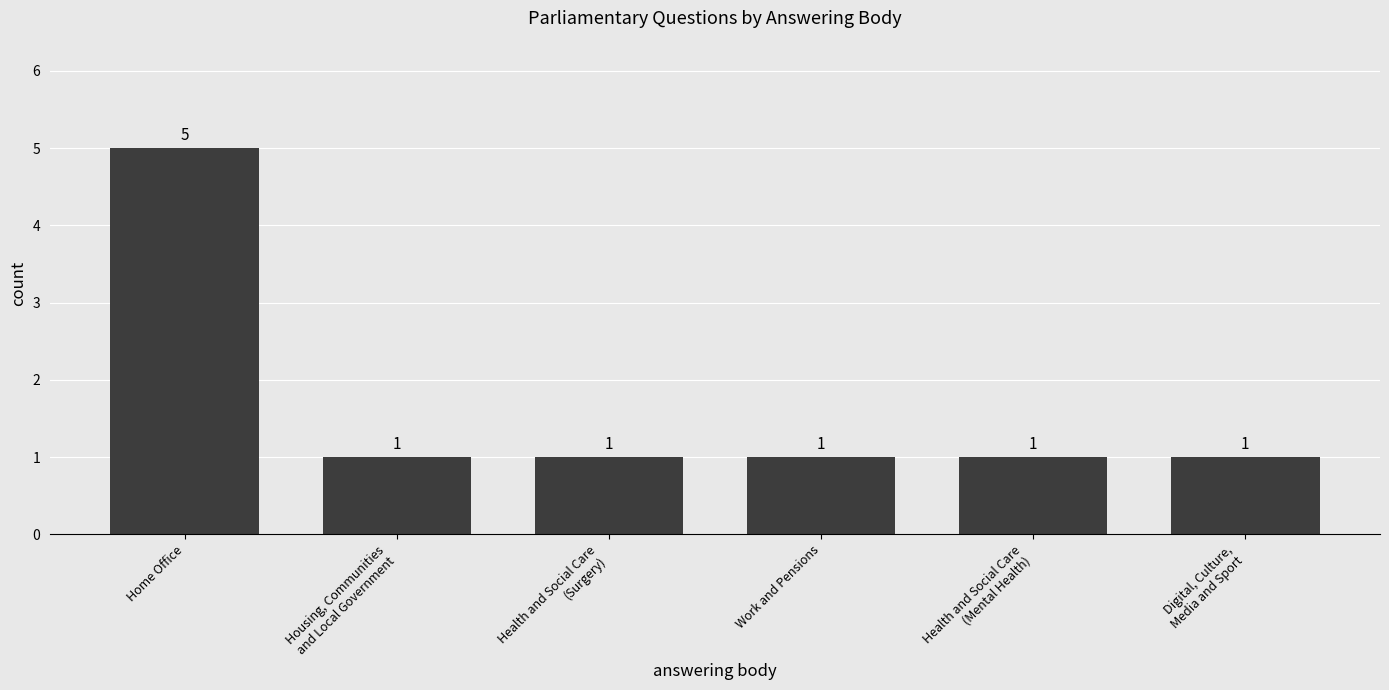

What value does the data have at Home Office?

5